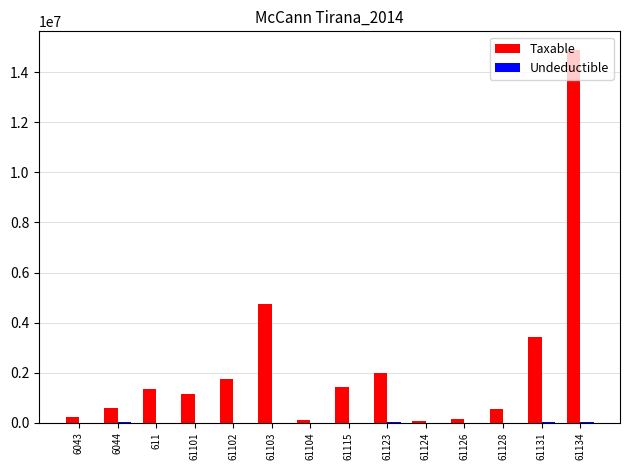

Which series has the largest total across all categories?

Taxable